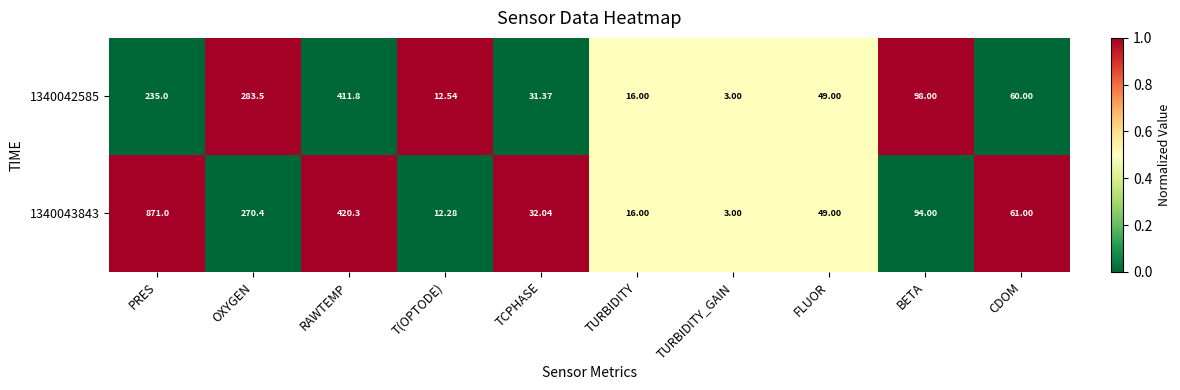

At which label does 1340043843 first exceed 61?

PRES